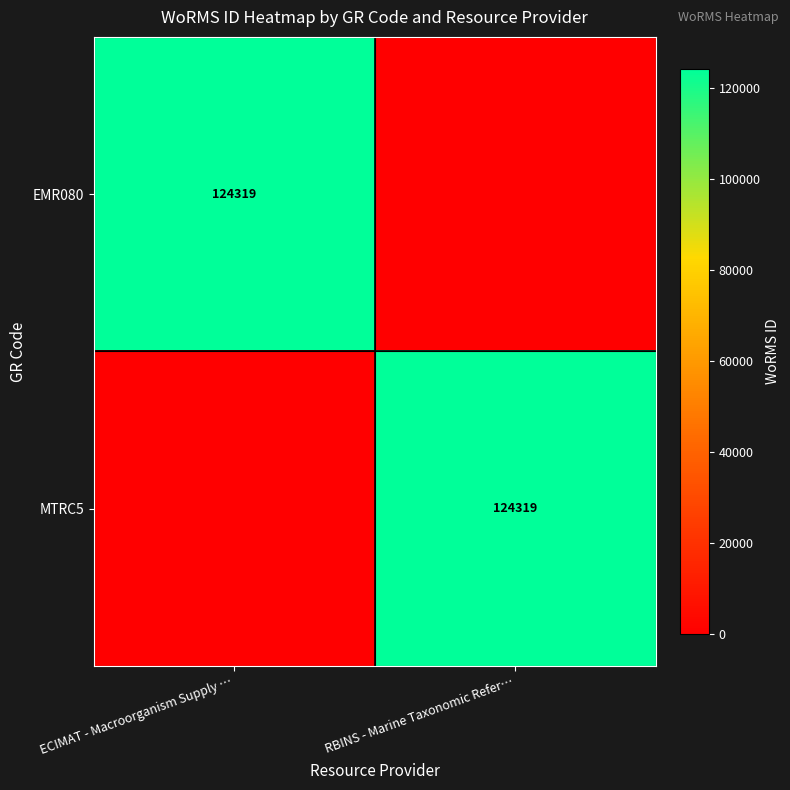

What is the greatest value displayed?

124319